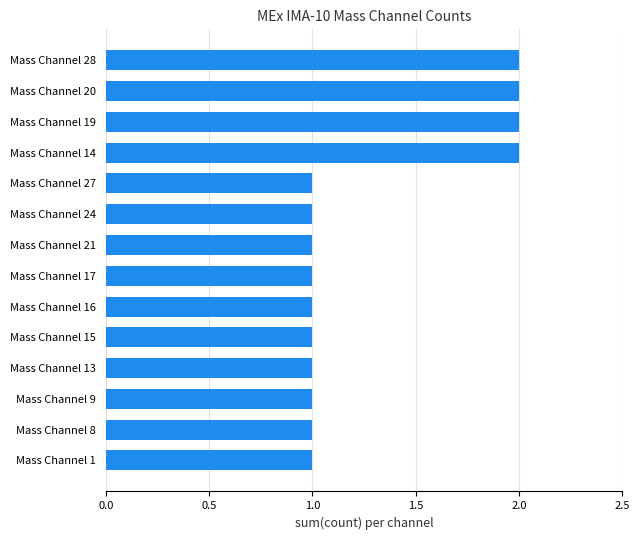

Reading bottom to top, list all the values displayed in this chart.

1	1	1	1	1	1	1	1	1	1	2	2	2	2